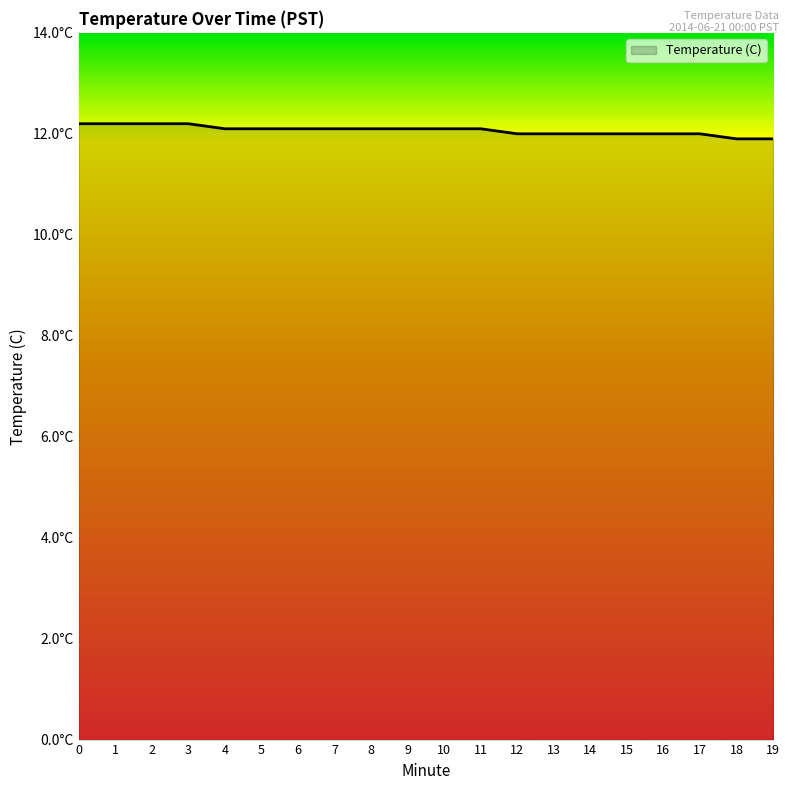

True or false: the data has more than 0 interior local peaks.

False